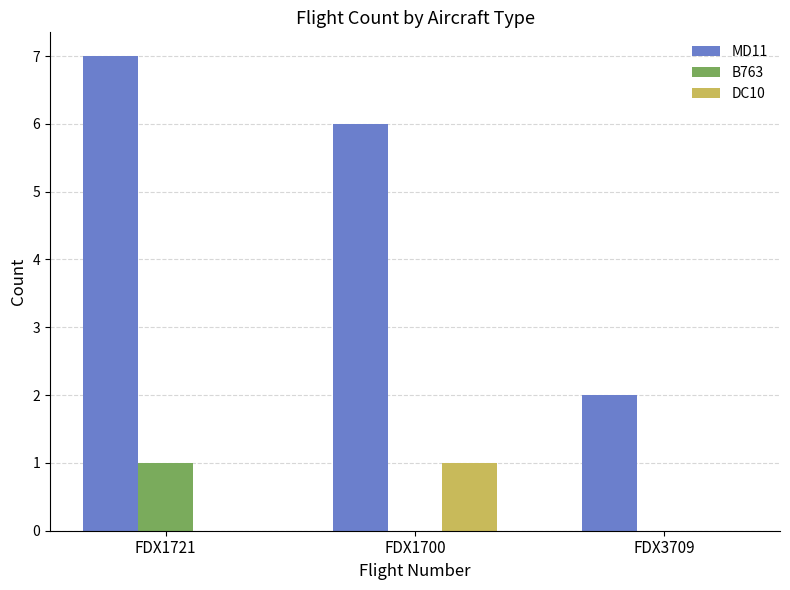

The value of B763 at FDX1700 is -1. True or false?

False